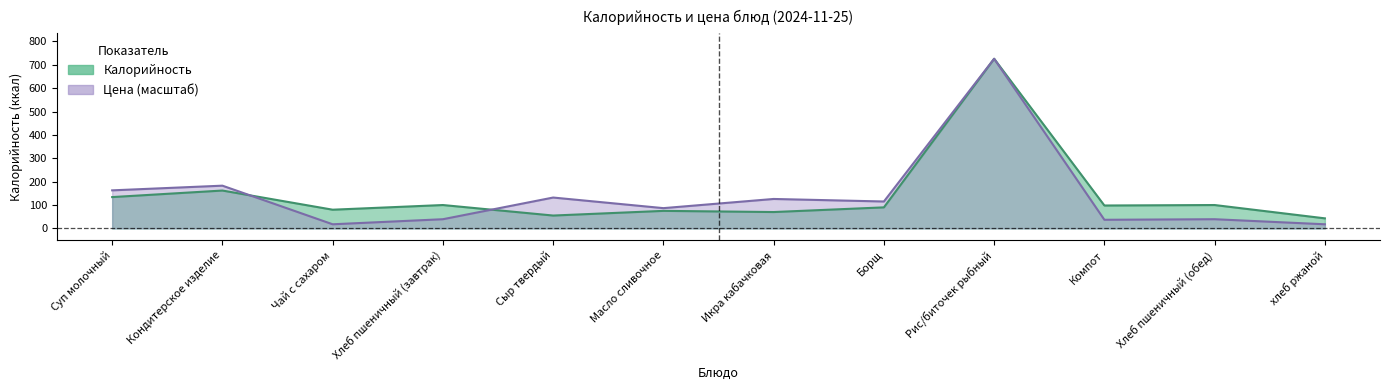

True or false: Калорийность and Цена cross at least once.

True